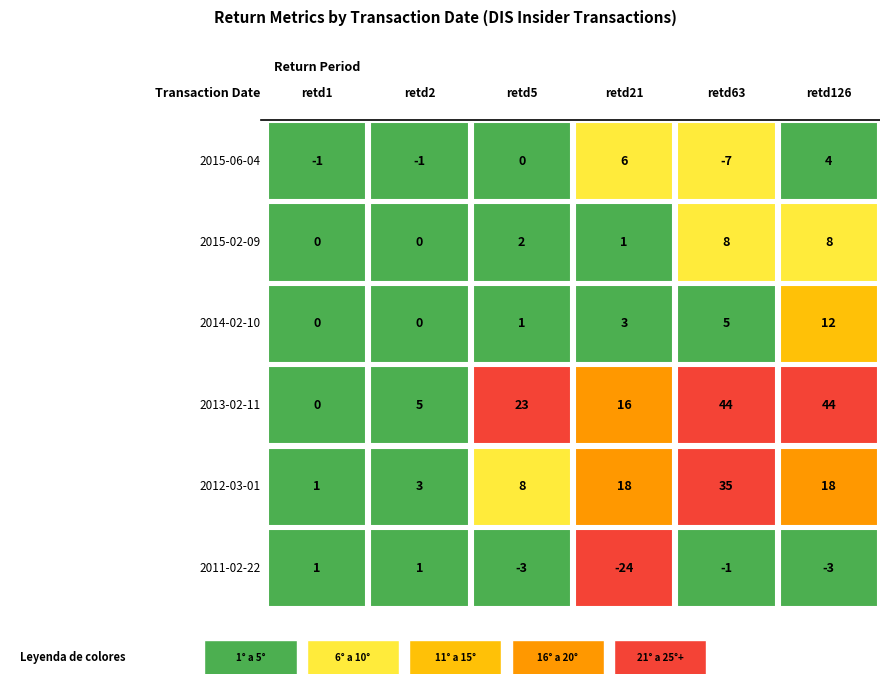

Reading left to right, list all the values displayed in this chart.

retd1: -1	0	0	0	1	1
retd2: -1	0	0	5	3	1
retd5: 0	2	1	23	8	-3
retd21: 6	1	3	16	18	-24
retd63: -7	8	5	44	35	-1
retd126: 4	8	12	44	18	-3